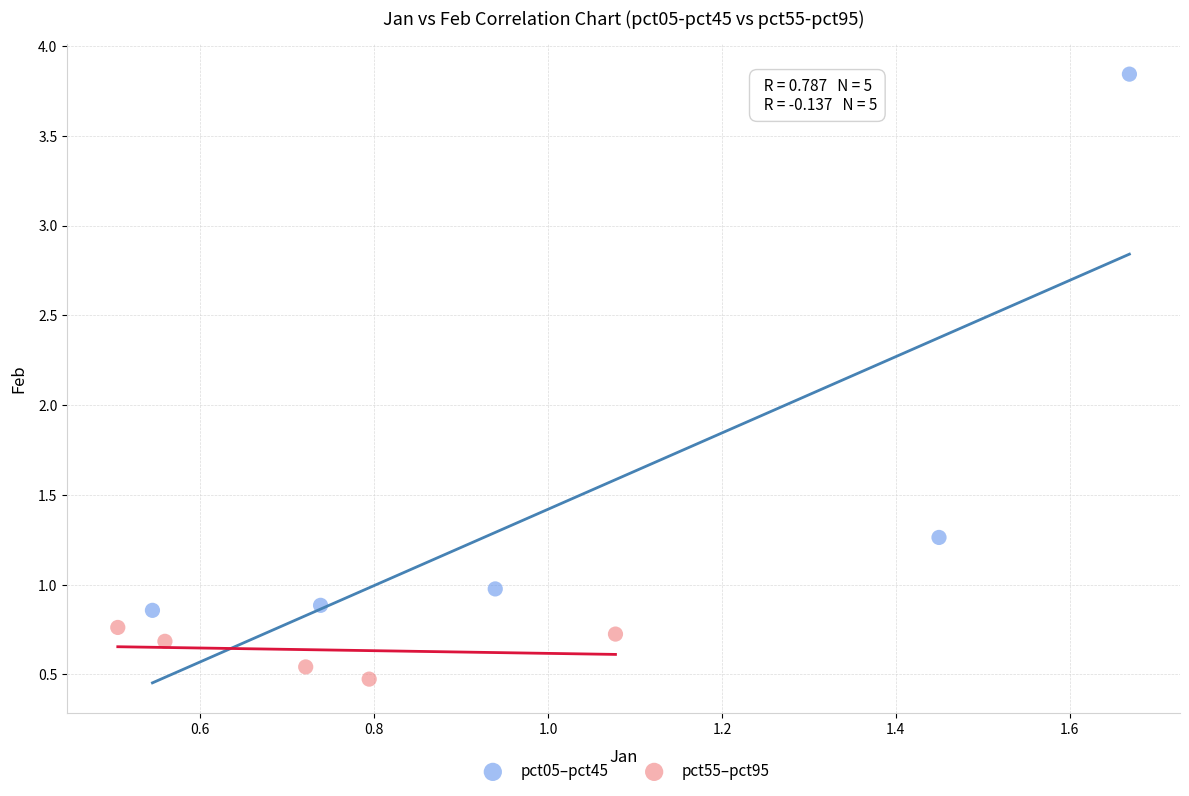

Which series has the largest Y range (max minus min)?

pct05–pct45